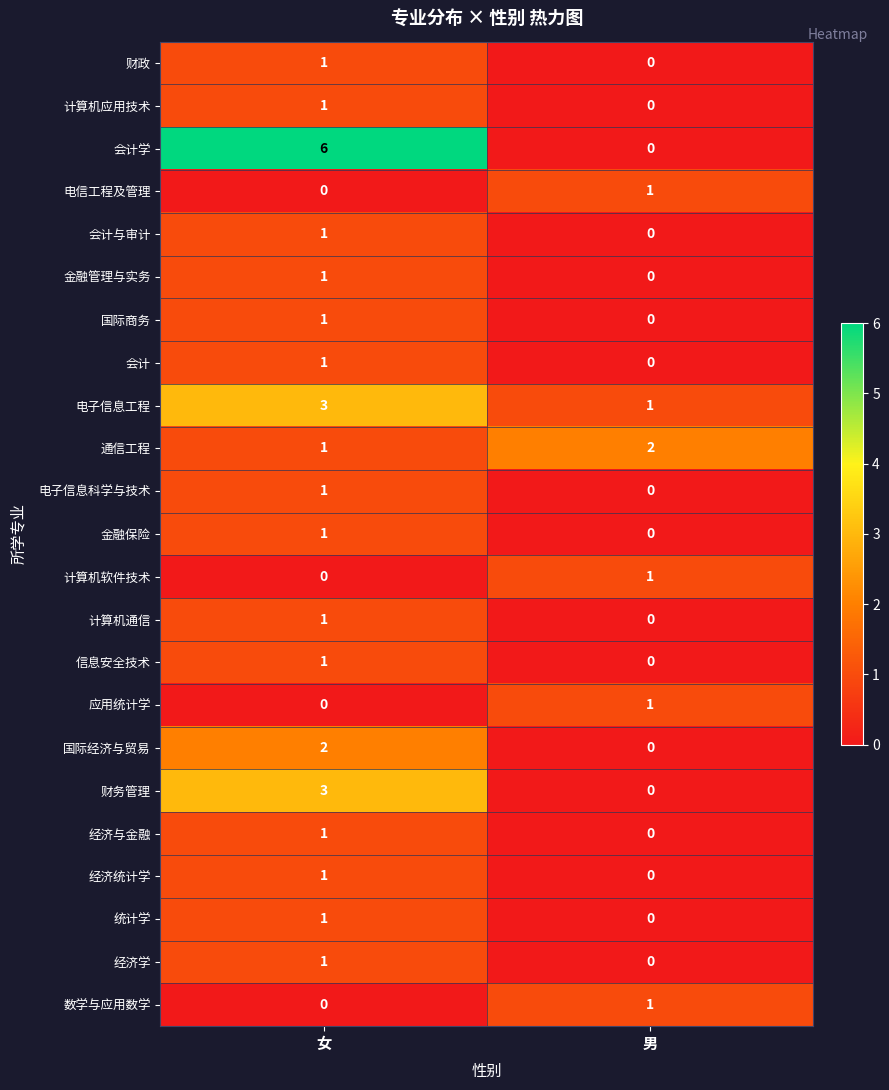

At how many categories does at least one series exceed 0?

2